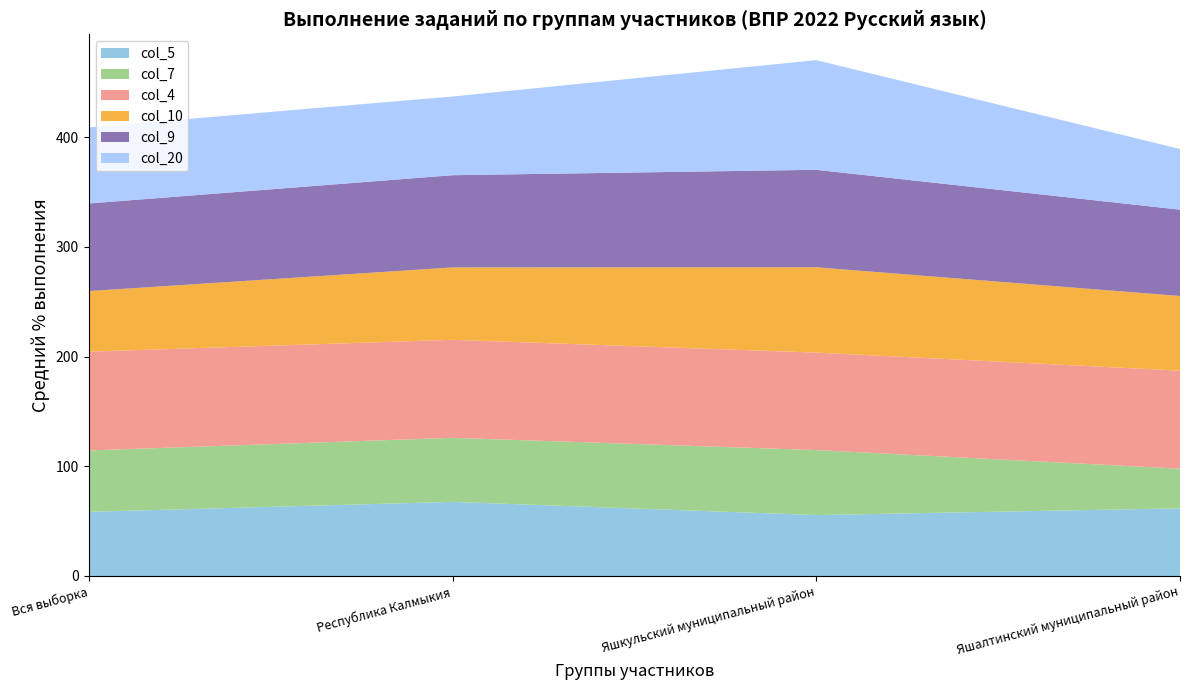

Reading right to left, what are all the values shown in this chart?

col_5: Яшалтинский муниципальный район=61.7	Яшкульский муниципальный район=55.6	Республика Калмыкия=67.6	Вся выборка=58.5
col_7: Яшалтинский муниципальный район=36.2	Яшкульский муниципальный район=59.3	Республика Калмыкия=58.4	Вся выборка=55.9
col_4: Яшалтинский муниципальный район=89.4	Яшкульский муниципальный район=88.9	Республика Калмыкия=89.4	Вся выборка=90.1
col_10: Яшалтинский муниципальный район=68.1	Яшкульский муниципальный район=77.8	Республика Калмыкия=66.0	Вся выборка=55.2
col_9: Яшалтинский муниципальный район=78.7	Яшкульский муниципальный район=88.9	Республика Калмыкия=84.1	Вся выборка=79.9
col_20: Яшалтинский муниципальный район=55.3	Яшкульский муниципальный район=100.0	Республика Калмыкия=71.8	Вся выборка=69.4